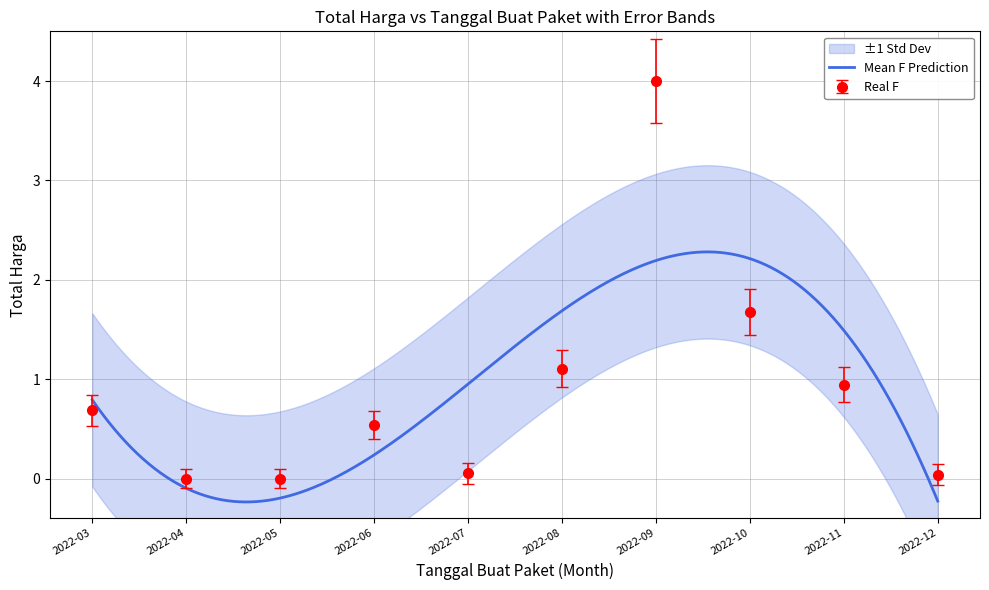

True or false: Real F has a value of 1.9 at 2022-08.

False